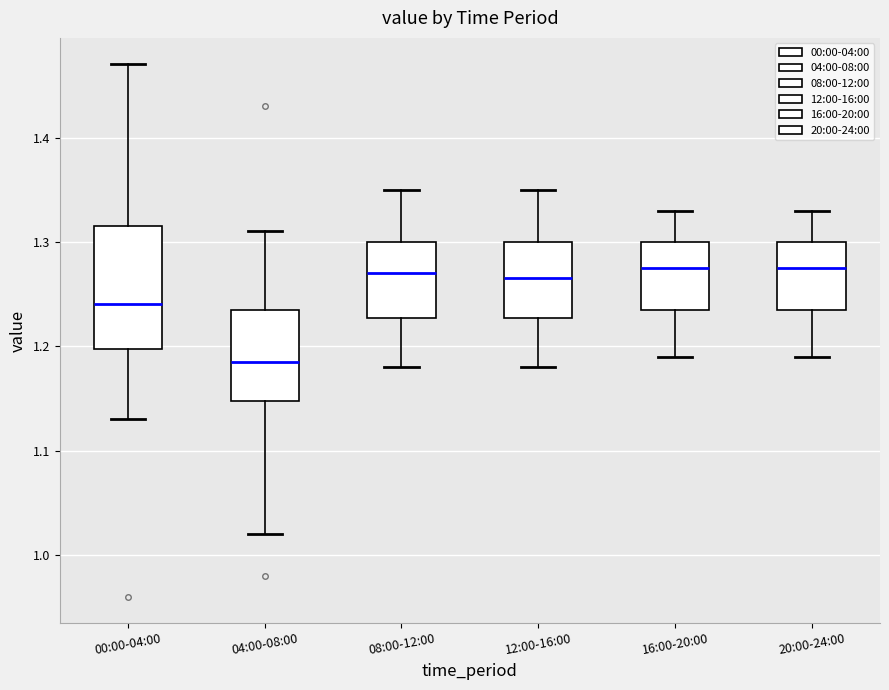

Reading left to right, transcribe this box plot: for each box, give where its median line is, the range the box spans, and where its two whiskers end, as read against the y-axis. The values are not printed on the chart, so give them approximately, as read against the axis.

00:00-04:00: median 1.24, box 1.20 to 1.32, whiskers 1.13 to 1.47
04:00-08:00: median 1.19, box 1.15 to 1.24, whiskers 1.02 to 1.31
08:00-12:00: median 1.27, box 1.23 to 1.30, whiskers 1.18 to 1.35
12:00-16:00: median 1.27, box 1.23 to 1.30, whiskers 1.18 to 1.35
16:00-20:00: median 1.28, box 1.24 to 1.30, whiskers 1.19 to 1.33
20:00-24:00: median 1.28, box 1.24 to 1.30, whiskers 1.19 to 1.33